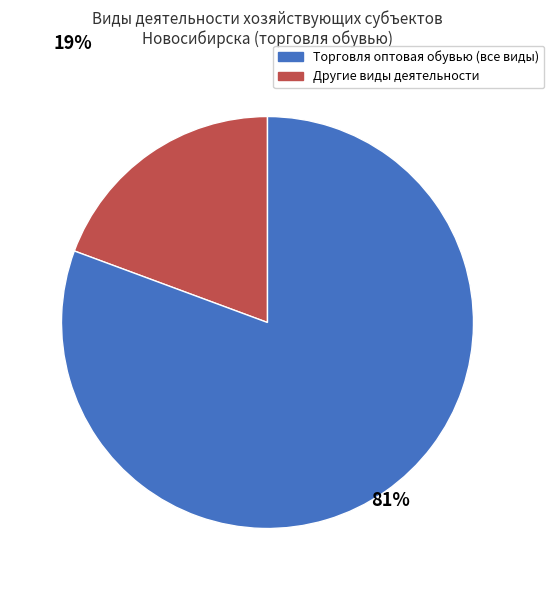

To the nearest percent, what is the average slice percentage?

50%